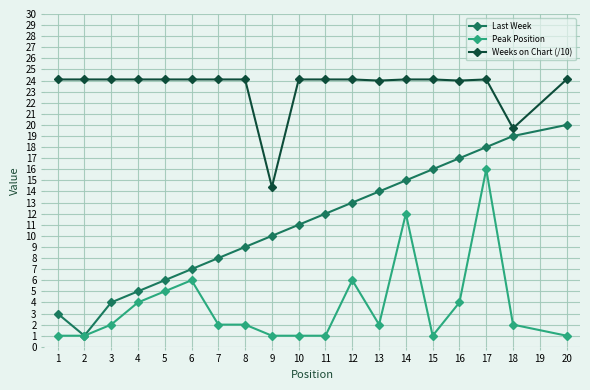

What is the sum of the Peak Position values at 18 and 13?

4.0